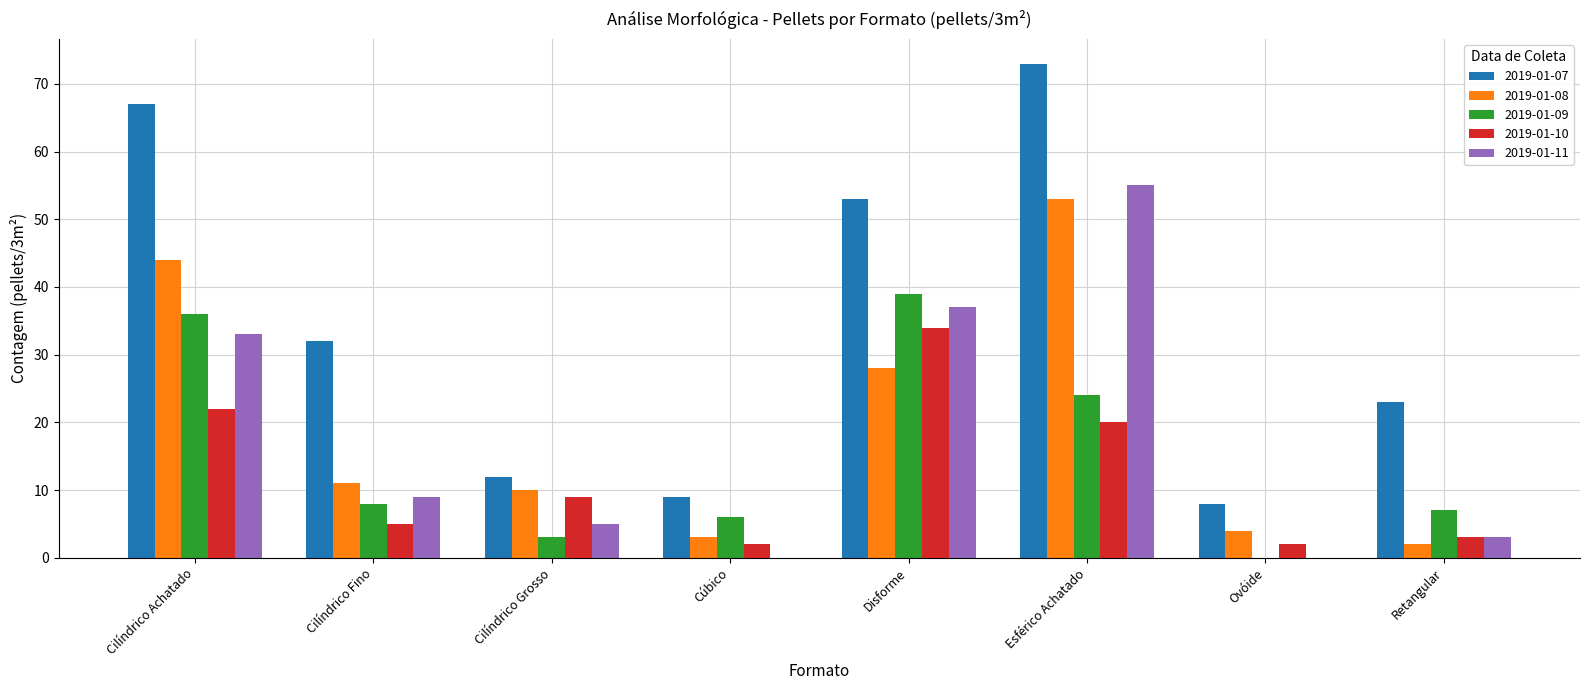

The value of 2019-01-07 at Disforme is 18. True or false?

False